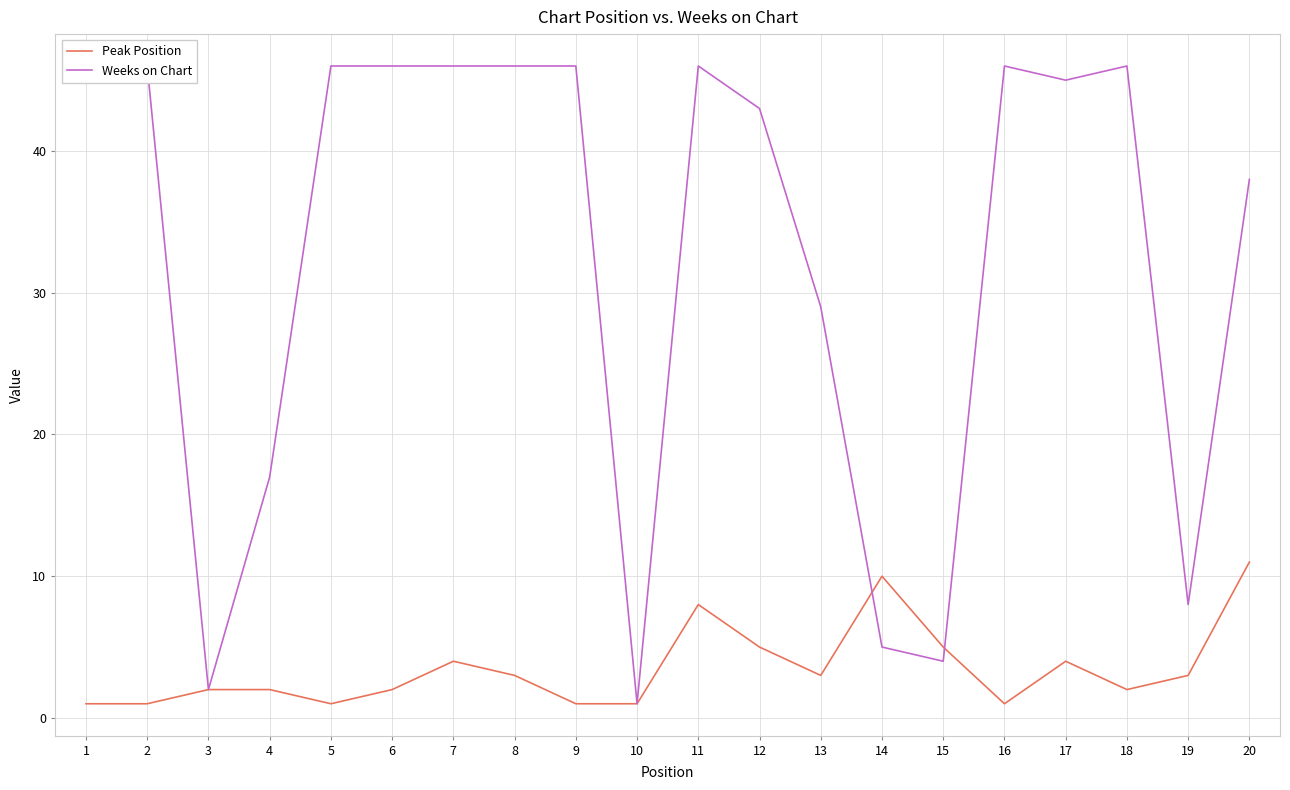

True or false: Weeks on Chart and Peak Position cross at least once.

True